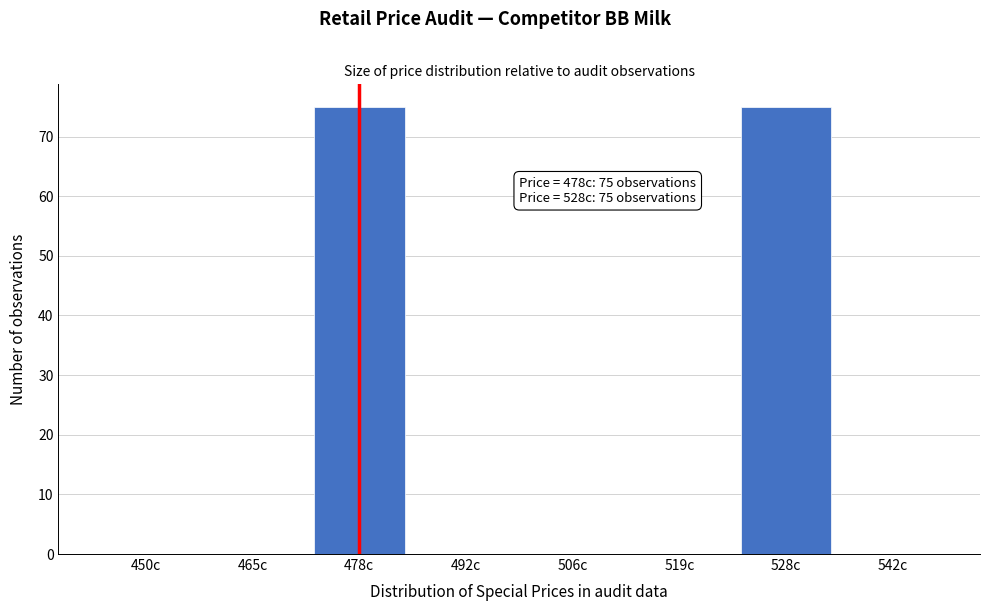

Reading right to left, what are all the values shown in this chart?

542c=0	528c=75	519c=0	506c=0	492c=0	478c=75	465c=0	450c=0